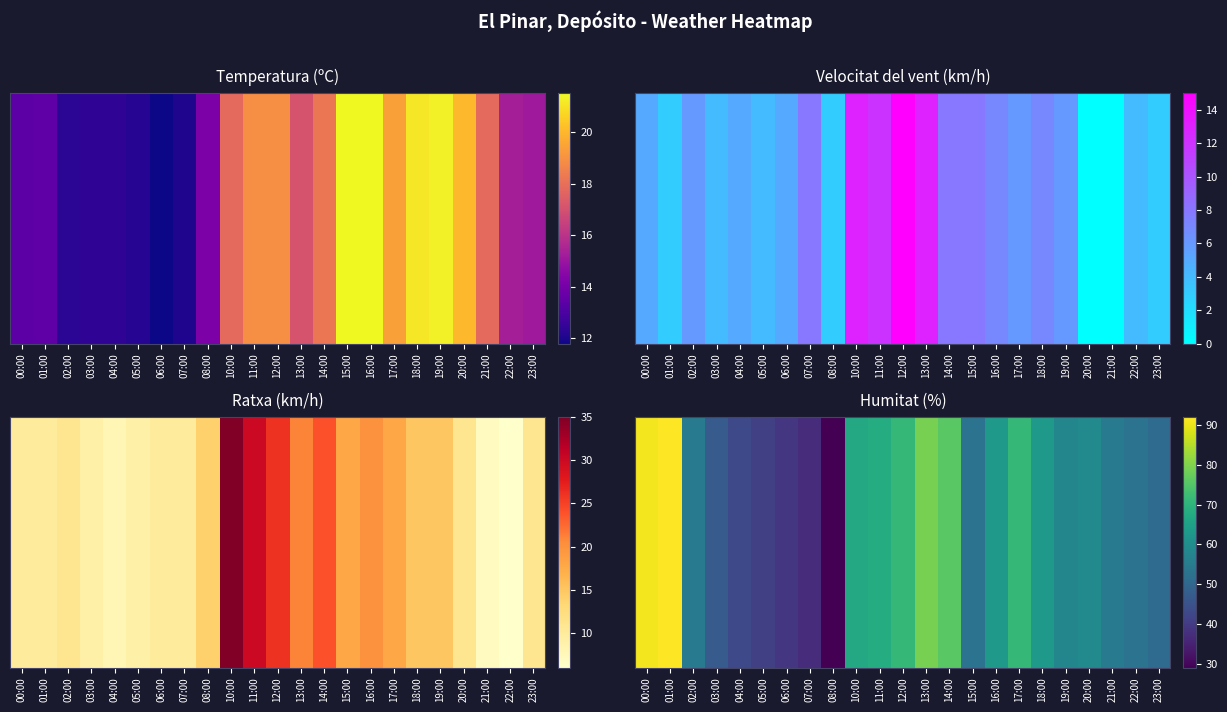

Approximately how many times larger is the value at 06:00 compared to 20:00?

0.7